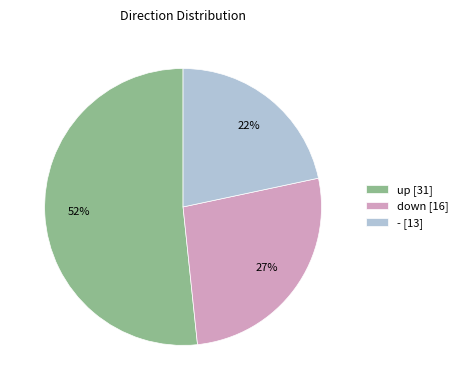

To the nearest percent, what is the average slice percentage?

33%